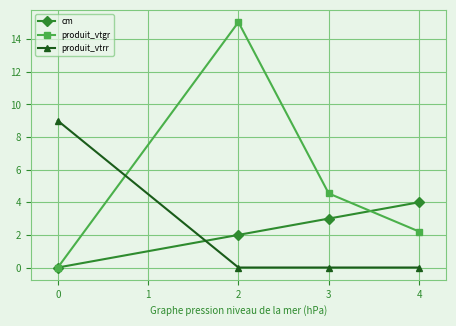

What is the total value across all series at 0?

9.0